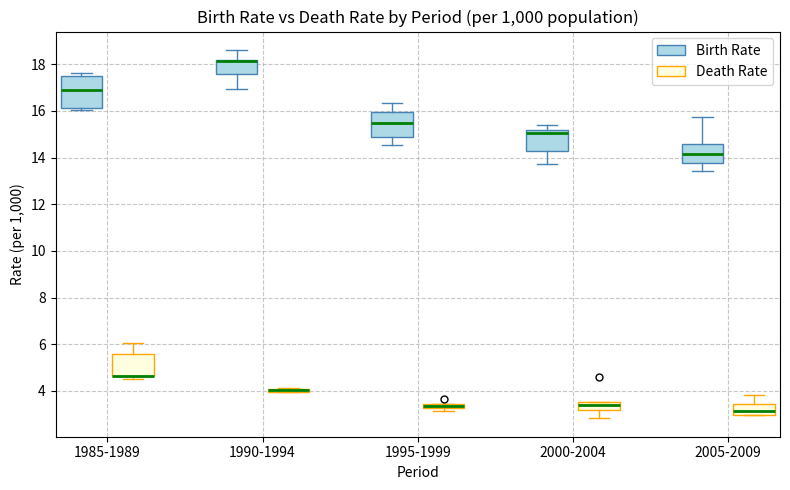

Which box is the tallest, from its lower edge to its upper edge?

1985-1989 (Birth Rate)